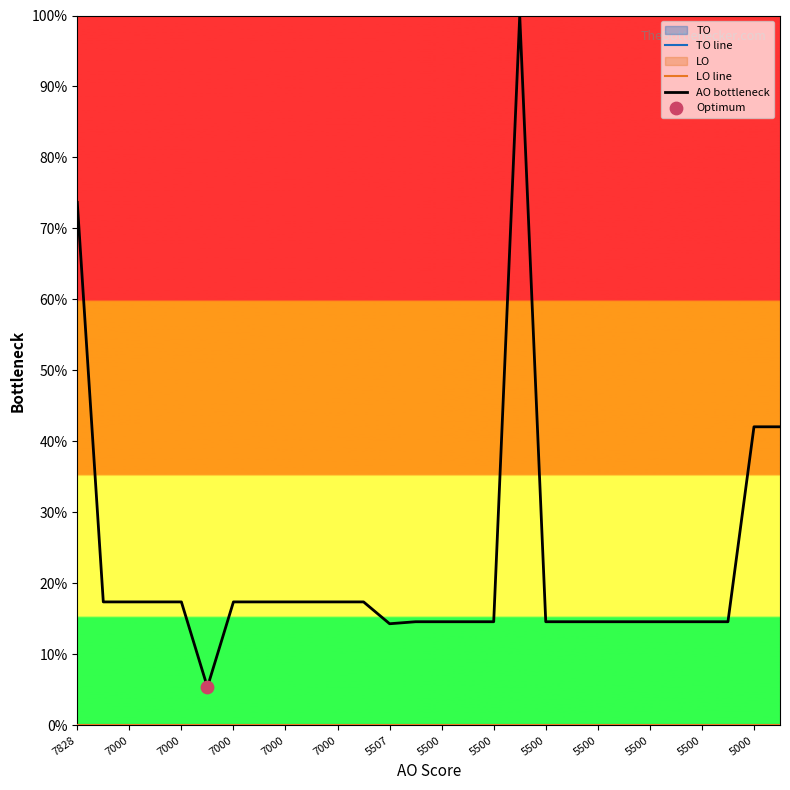

At how many categories does at least one series exceed 0?

28